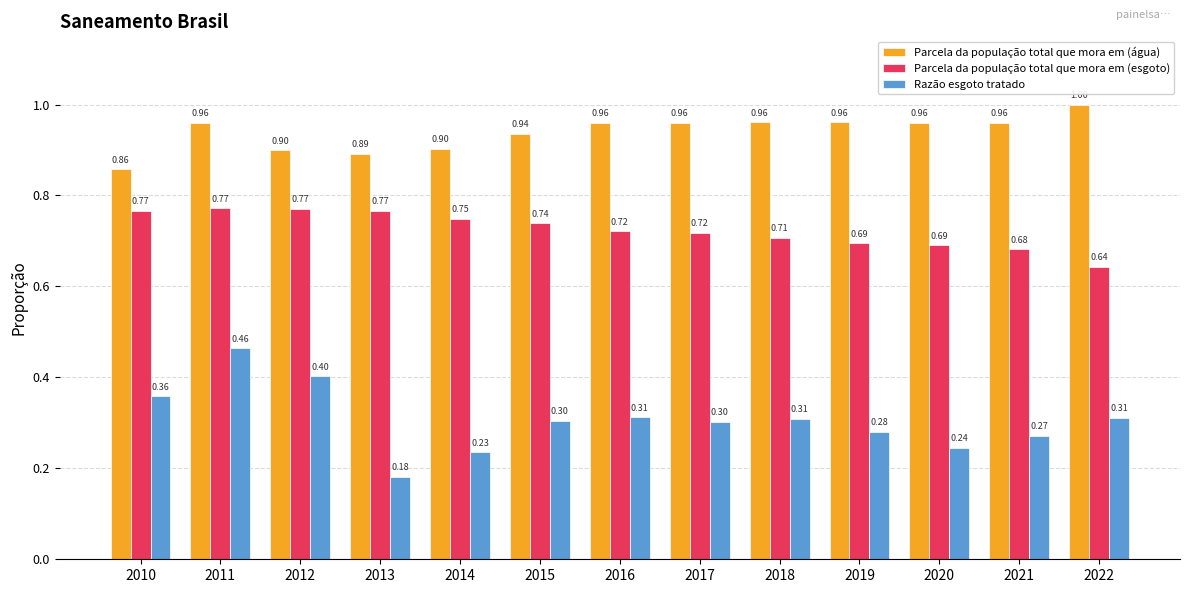

Between 2012 and 2017, which series saw the biggest shift?

Razão esgoto tratado